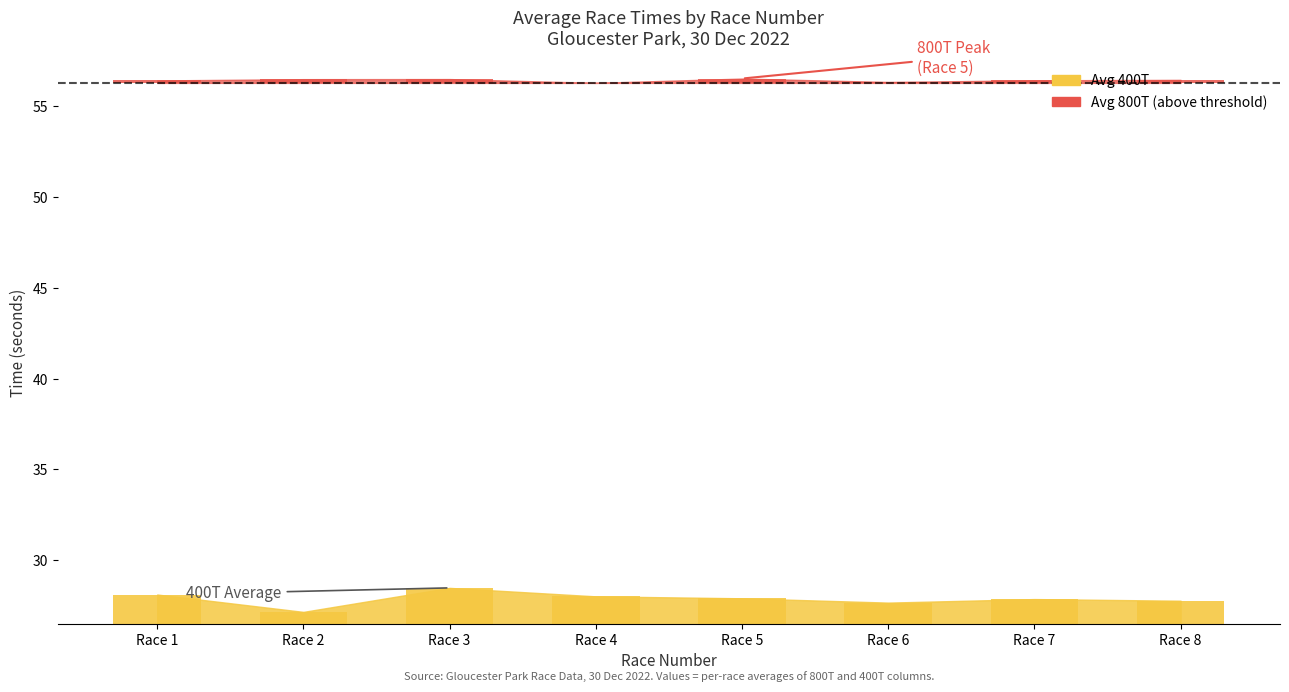

At which category does the chart reach its peak across all series?

Race 5